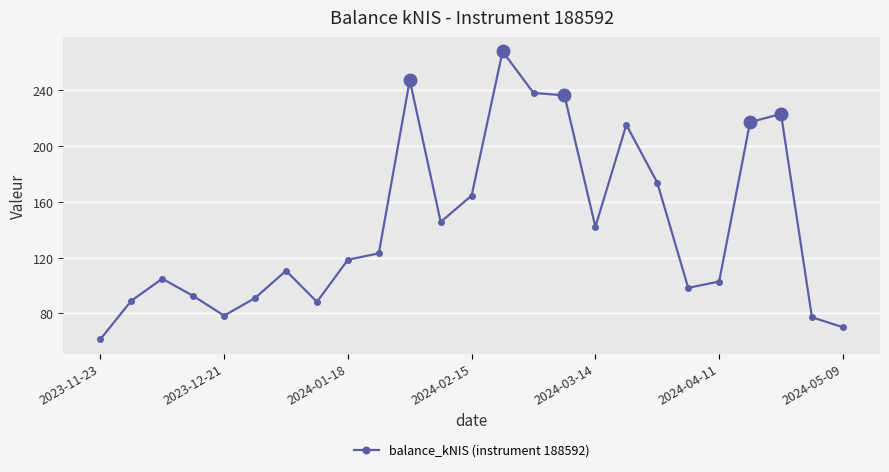

What is the value of the 1st point from the left?

61.5